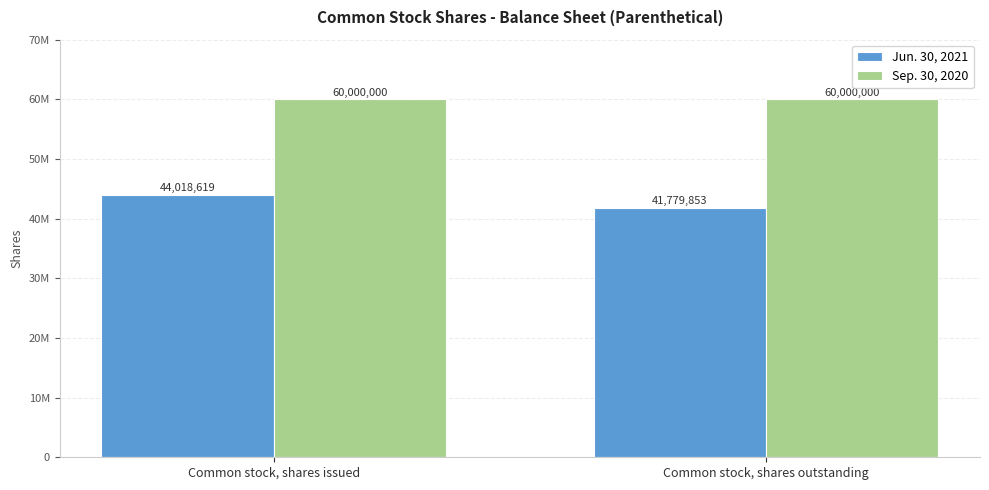

What are all the series names shown in the legend?

Jun. 30, 2021, Sep. 30, 2020